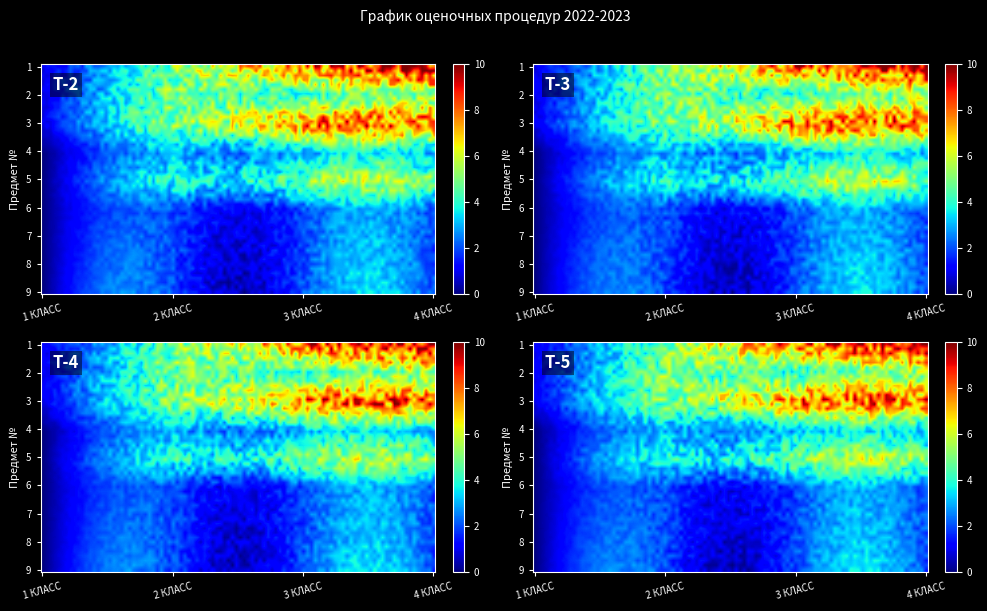

Reading right to left, what are all the values shown in this chart?

1 КЛАСС: 0	0	0	0	0	0	1	1	1
2 КЛАСС: 2	2	2	2	4	3	5	5	5
3 КЛАСС: 2	2	2	2	5	3	8	4	8
4 КЛАСС: 2	2	2	2	5	3	8	5	10